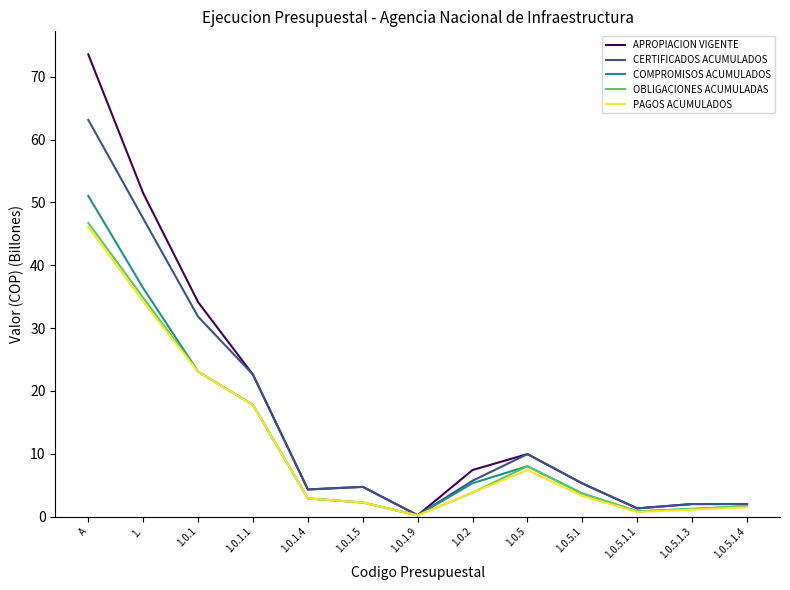

The value of OBLIGACIONES ACUMULADAS at 1.0.1 is 23.0. True or false?

True